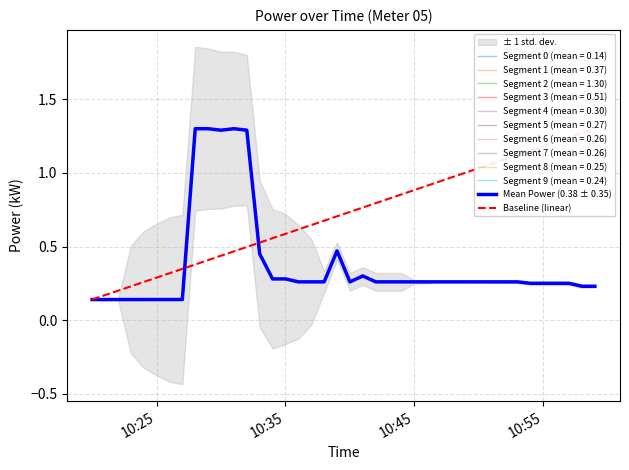

Count the number of data series in this chart.

2